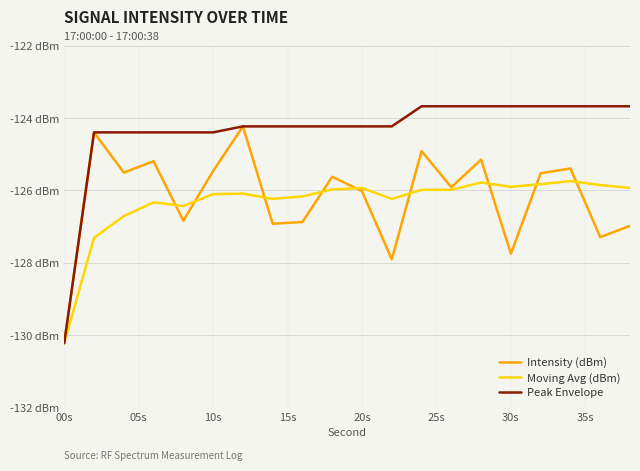

Does the chart have visible grid lines?

Yes